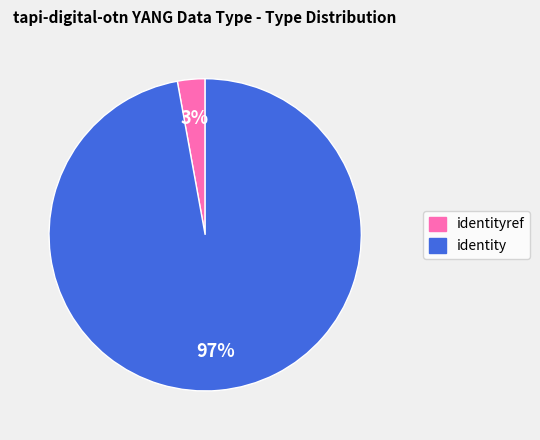

To the nearest percent, what is the difference between the largest and smallest slice percentages?

94%